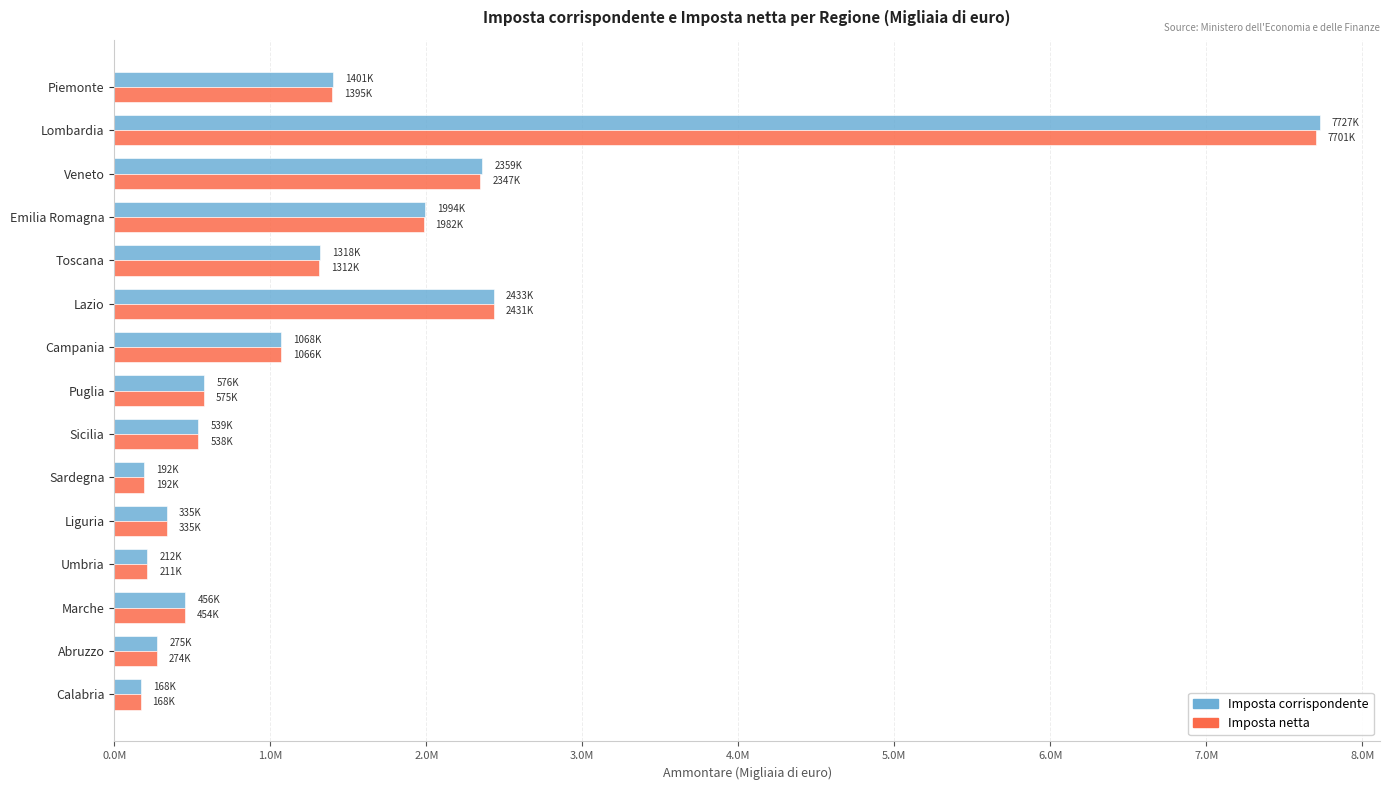

What are all the series names shown in the legend?

Imposta corrispondente, Imposta netta